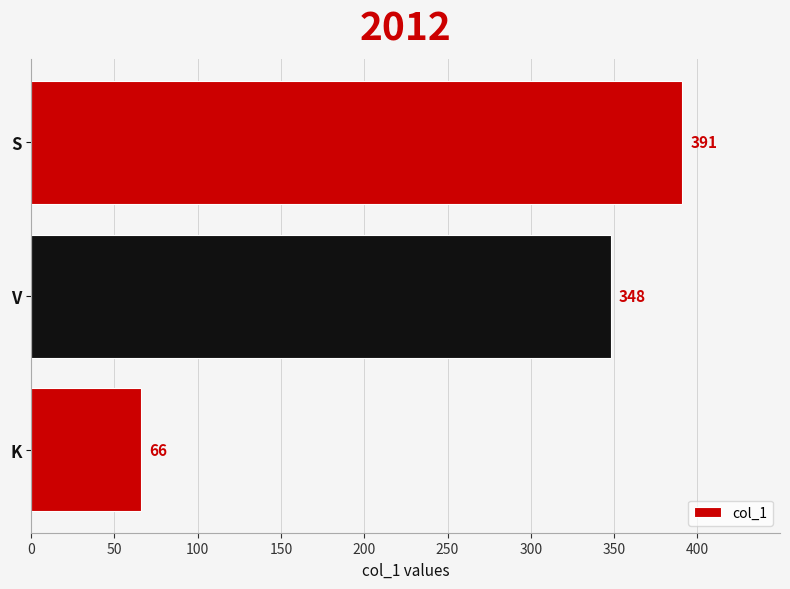

True or false: the data shows 348 at V.

True